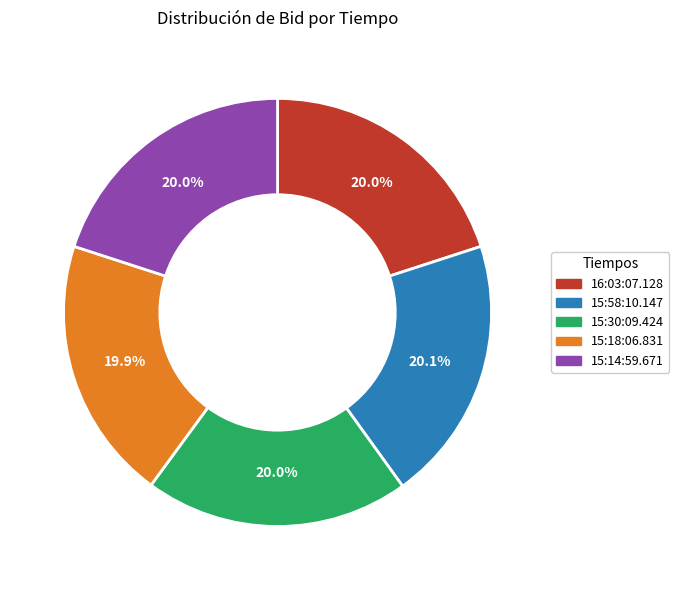

Is 15:14:59.671 the majority of the pie?

No